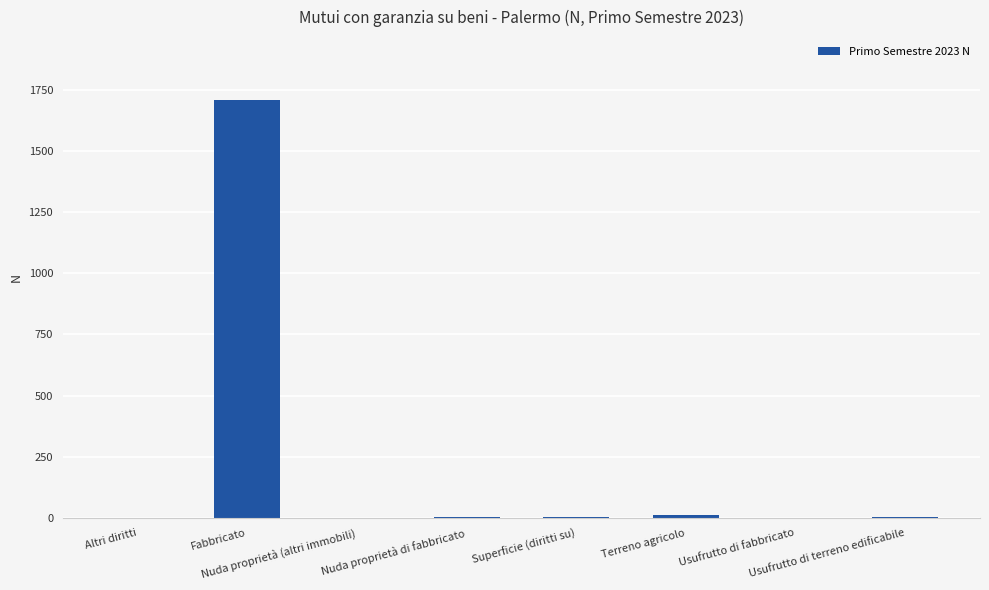

Between Nuda proprietà (altri immobili) and Fabbricato, which is larger?

Fabbricato